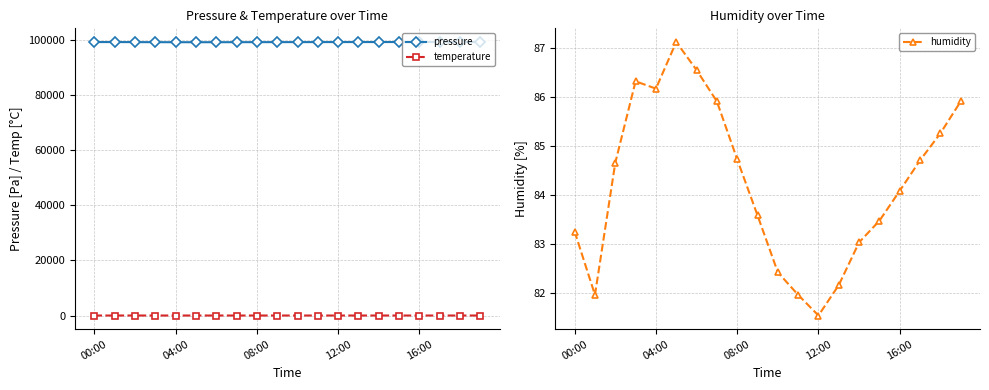

True or false: temperature and humidity cross at least once.

False